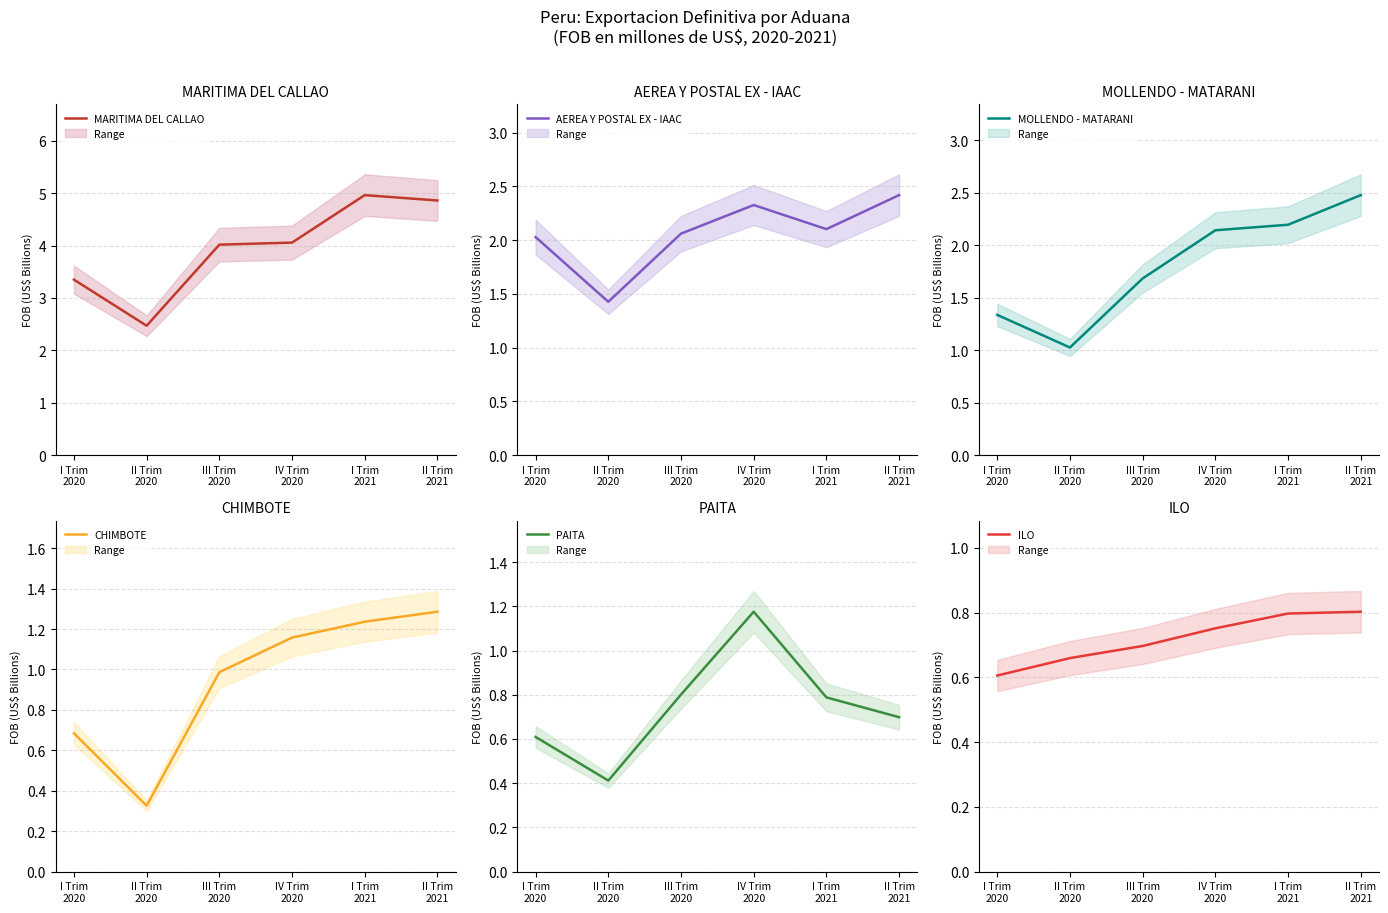

Is this an area chart (filled region under the line)?

No